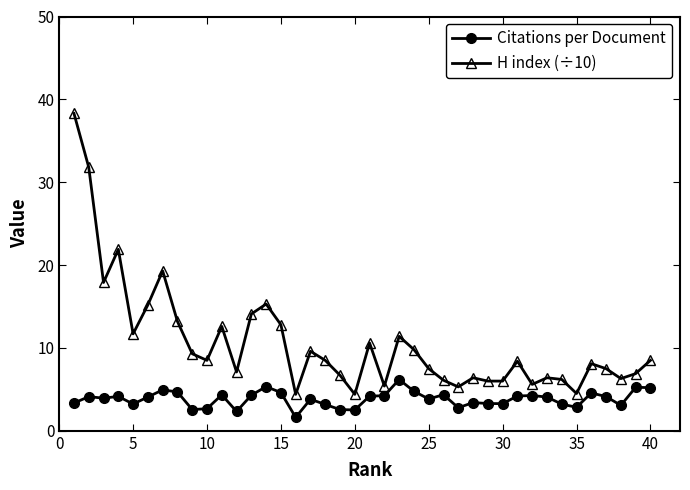

True or false: H index (÷10) and Citations per Document intersect in this chart.

False